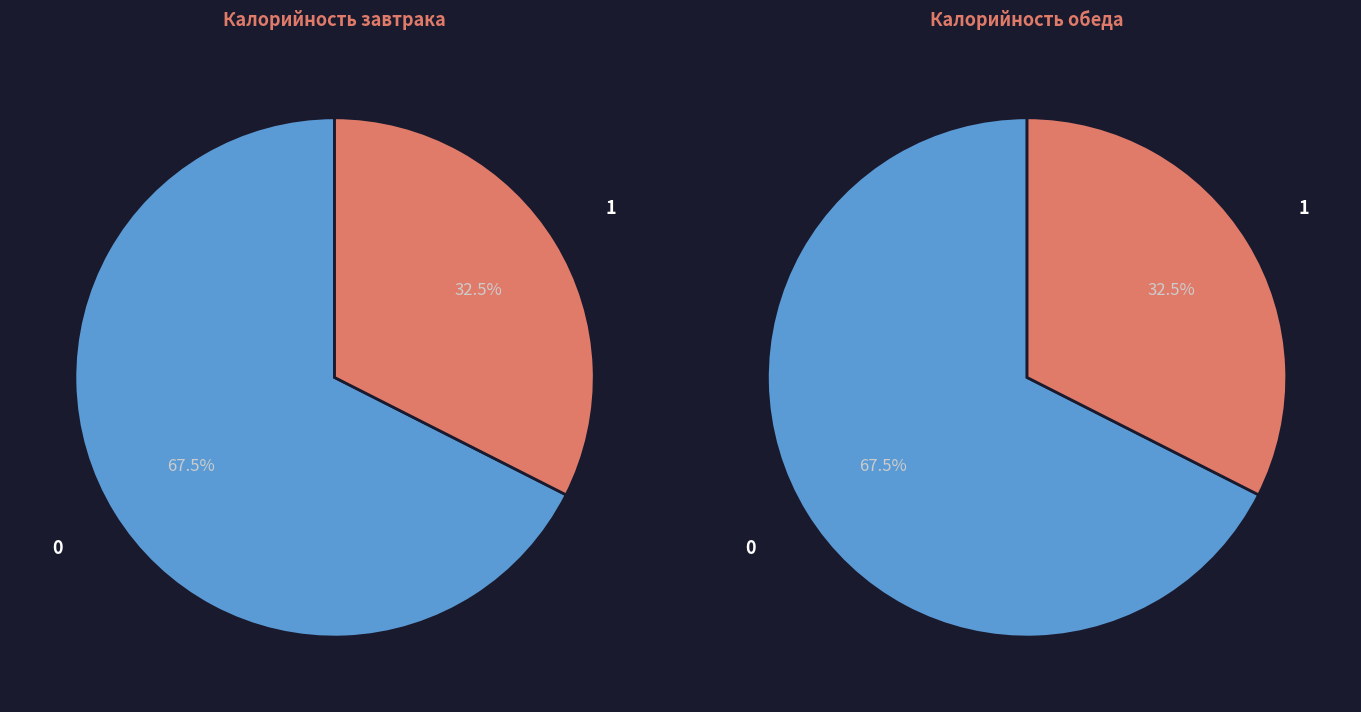

What portion of the pie excludes Завтрак?

32.5%